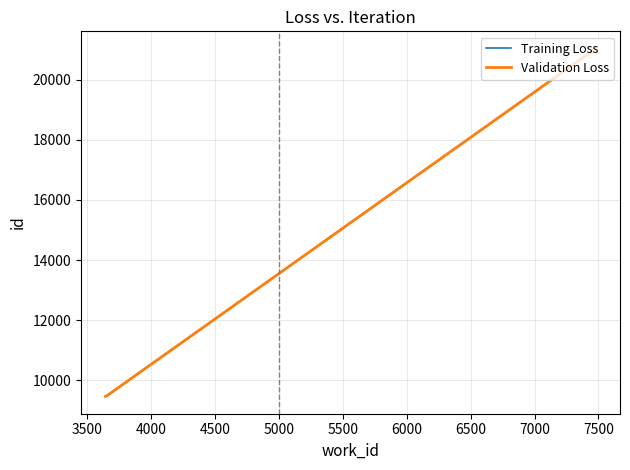

Does the chart display data point markers on the line(s)?

No